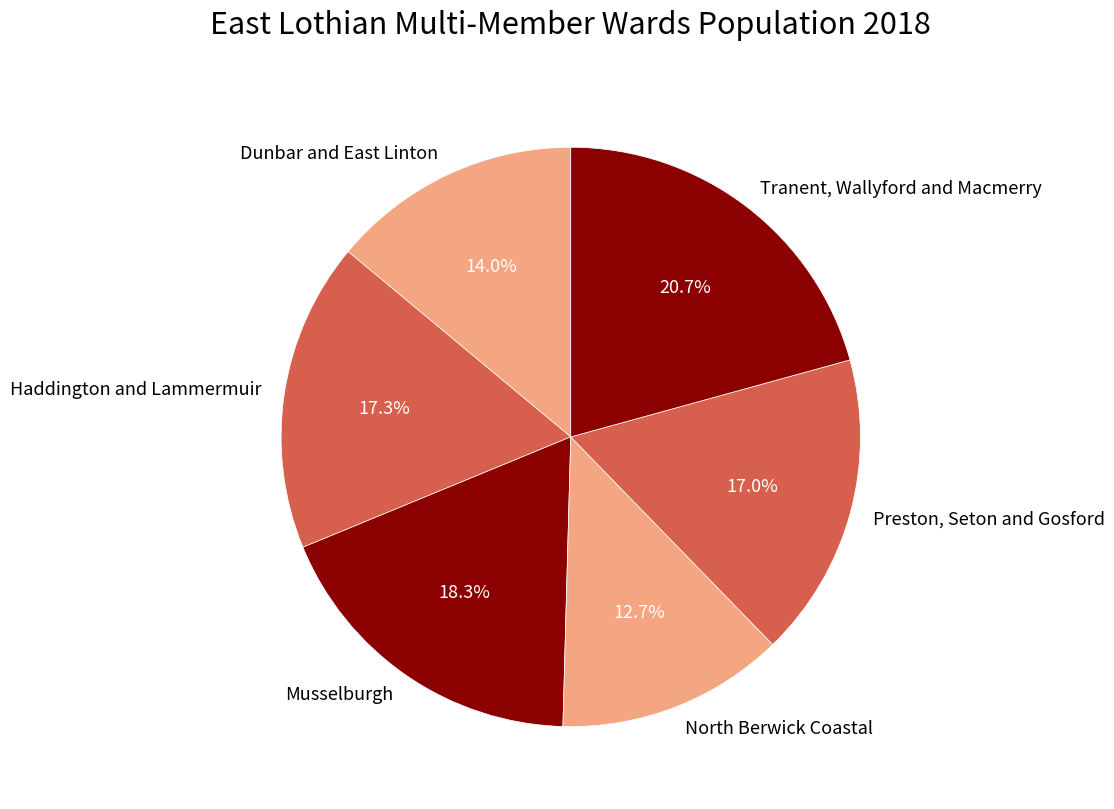

To the nearest percent, what is the difference between the largest and smallest slice percentages?

8%